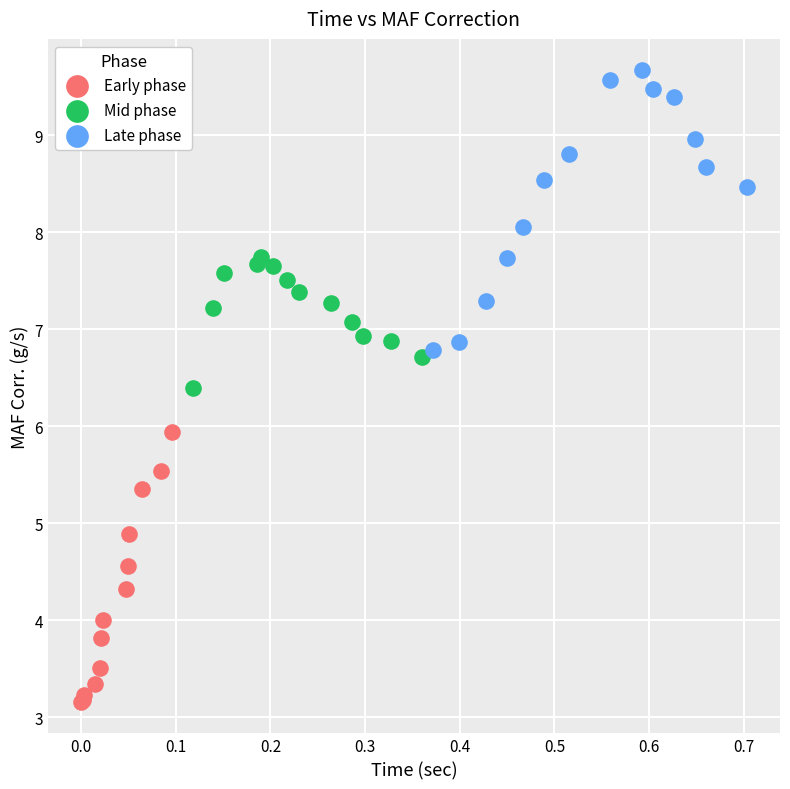

Which series contains the lowest Y value?

Early phase